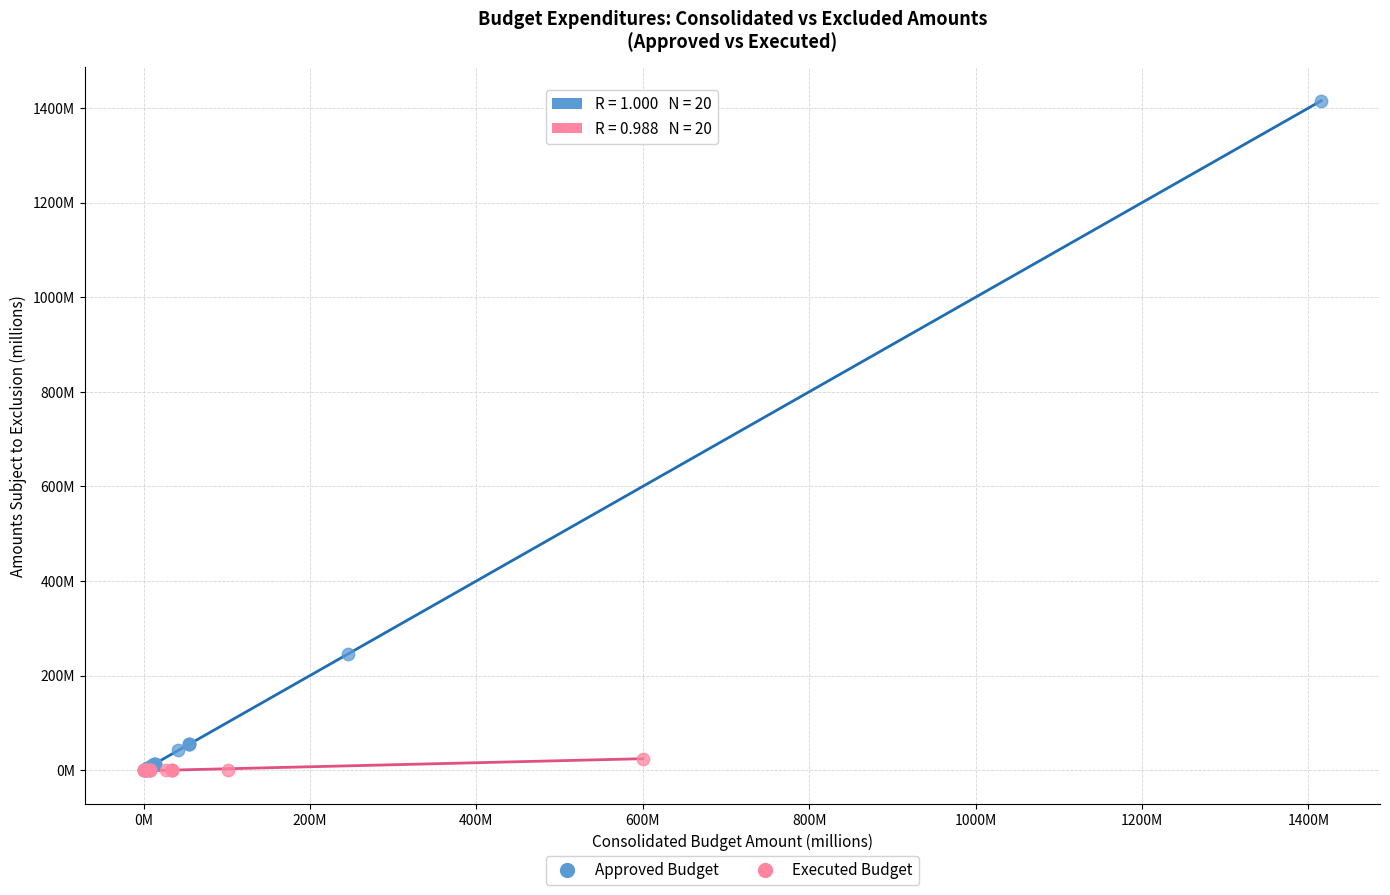

What are all the series names shown in the legend?

Approved Budget, Executed Budget